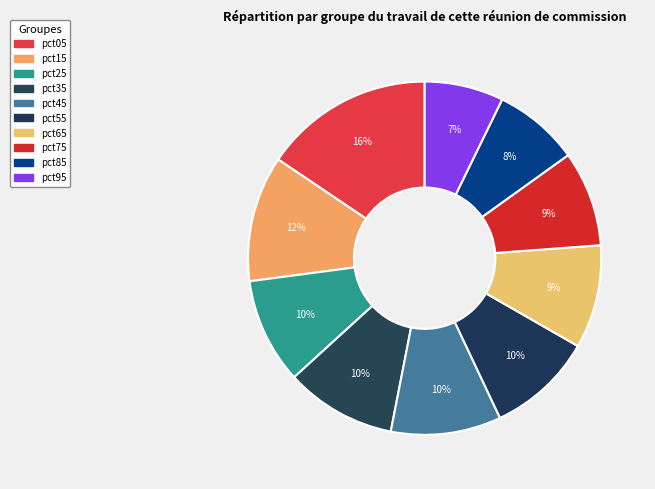

Rank the categories by value from highest to lowest.

pct05, pct15, pct35, pct45, pct55, pct25, pct65, pct75, pct85, pct95